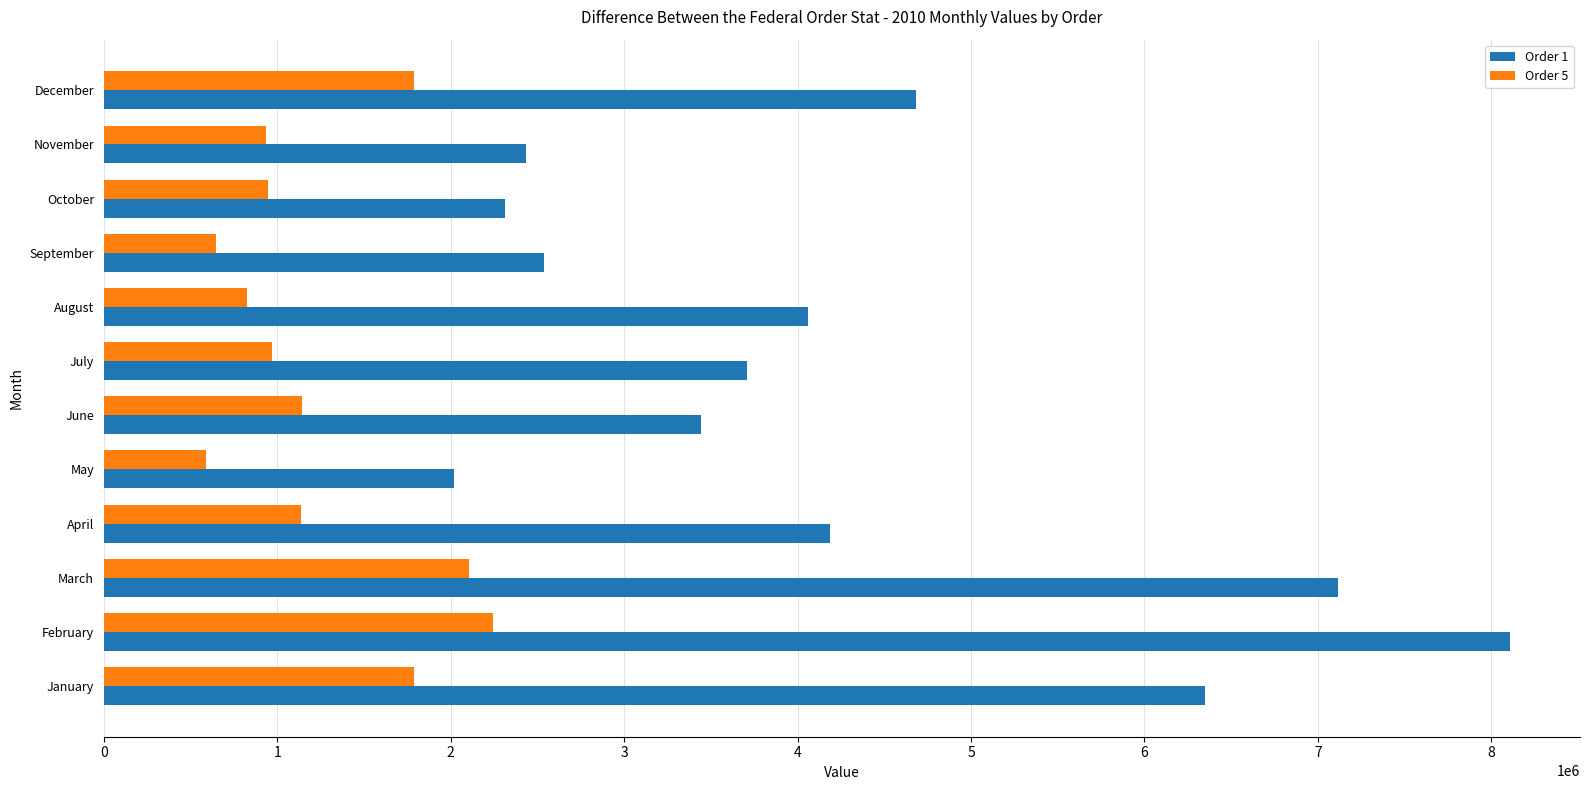

Between March and December, which series saw the biggest shift?

Order 1